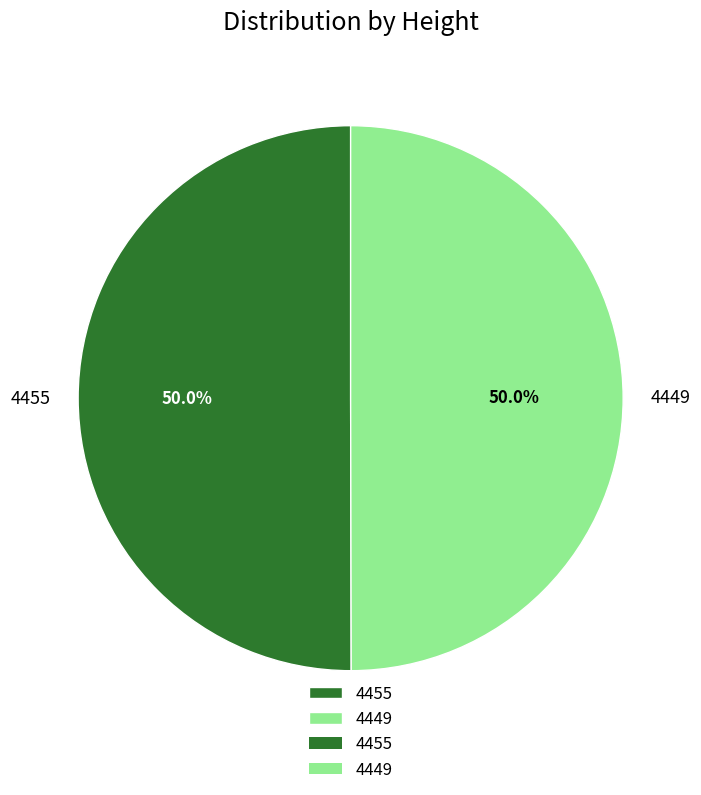

True or false: 4449 accounts for 37% of the total.

False